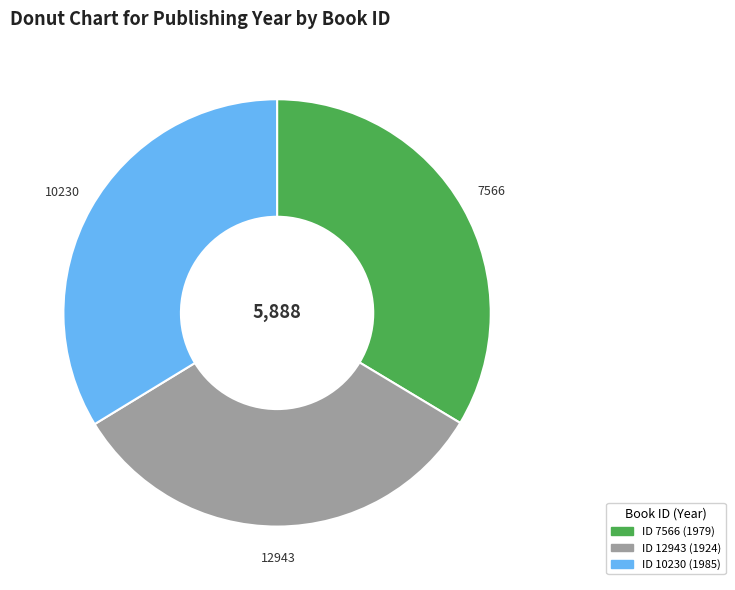

What is the ratio of the value at 10230 to the value at 12943?

1.0